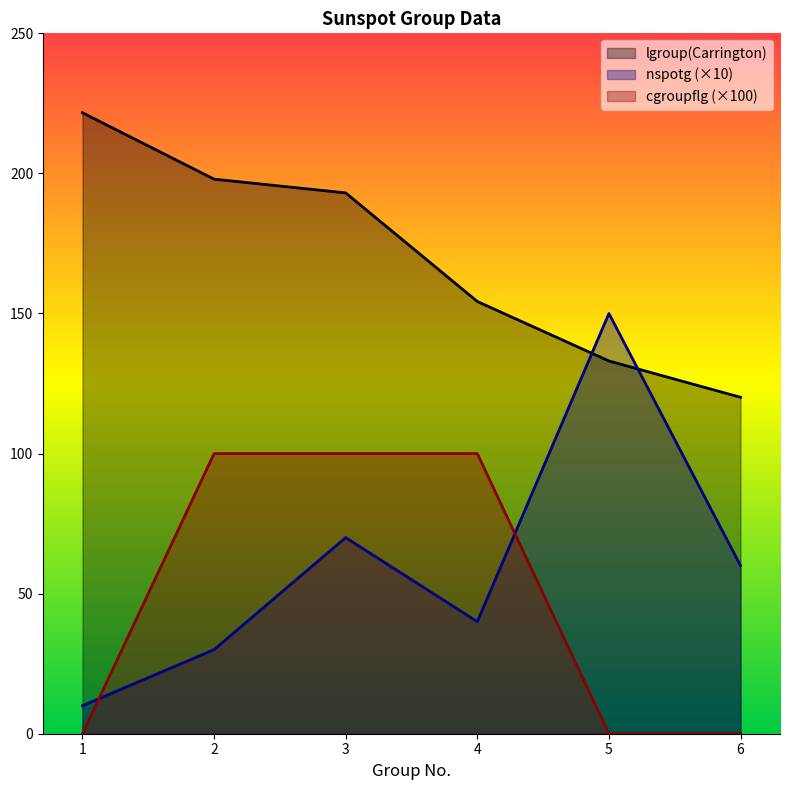

Reading left to right, list all the values displayed in this chart.

lgroup(Carrington): 221.6	197.9	193.0	154.3	133.1	120.1
nspotg: 10.0	30.0	70.0	40.0	150.0	60.0
cgroupflg: 0.0	100.0	100.0	100.0	0.0	0.0